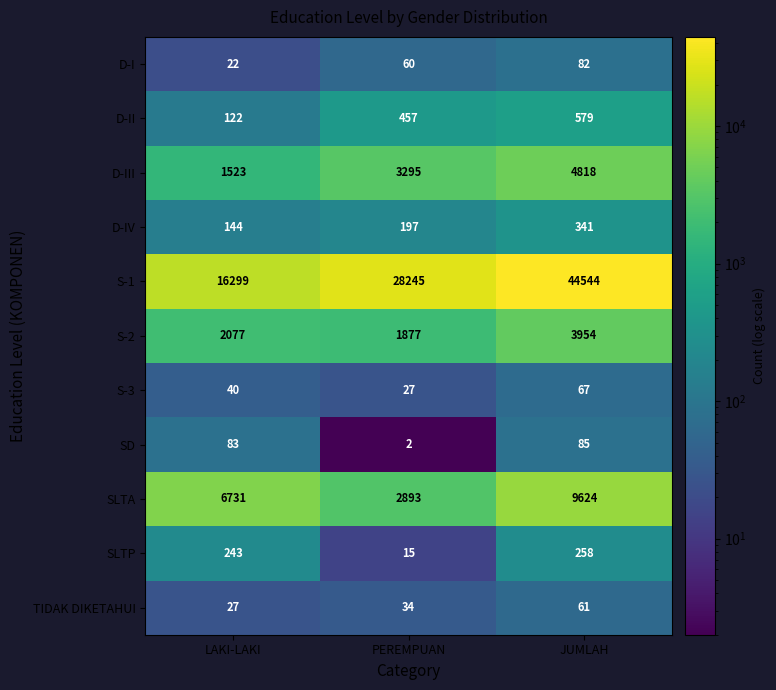

What is the spread (max minus min) of values at LAKI-LAKI?

16277